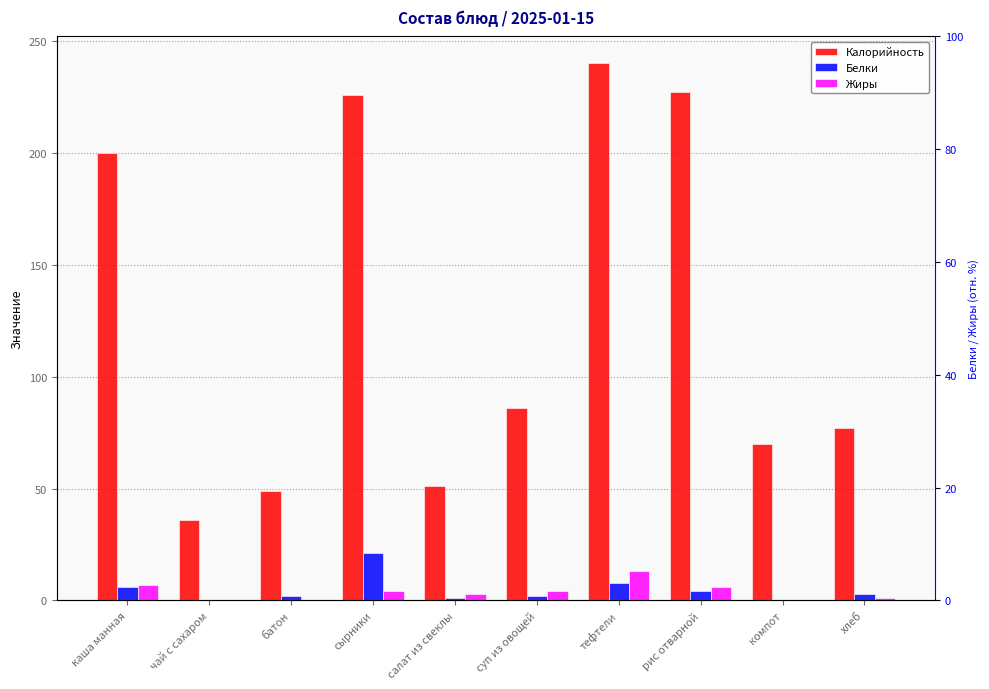

At which category is the sum across all series the highest?

тефтели